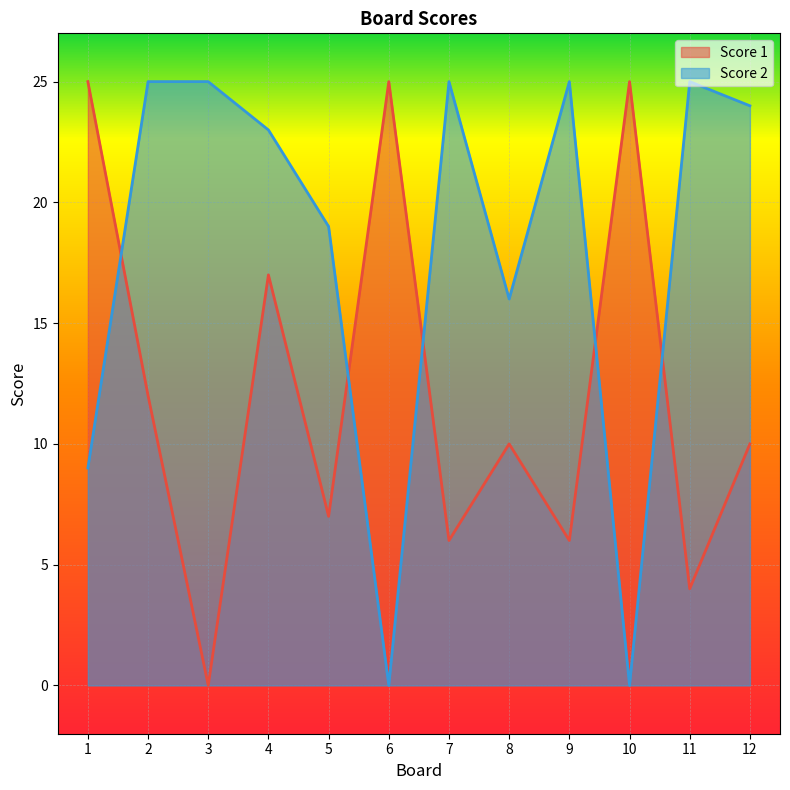

At 1, list the series in order from smallest to largest.

Score 2, Score 1